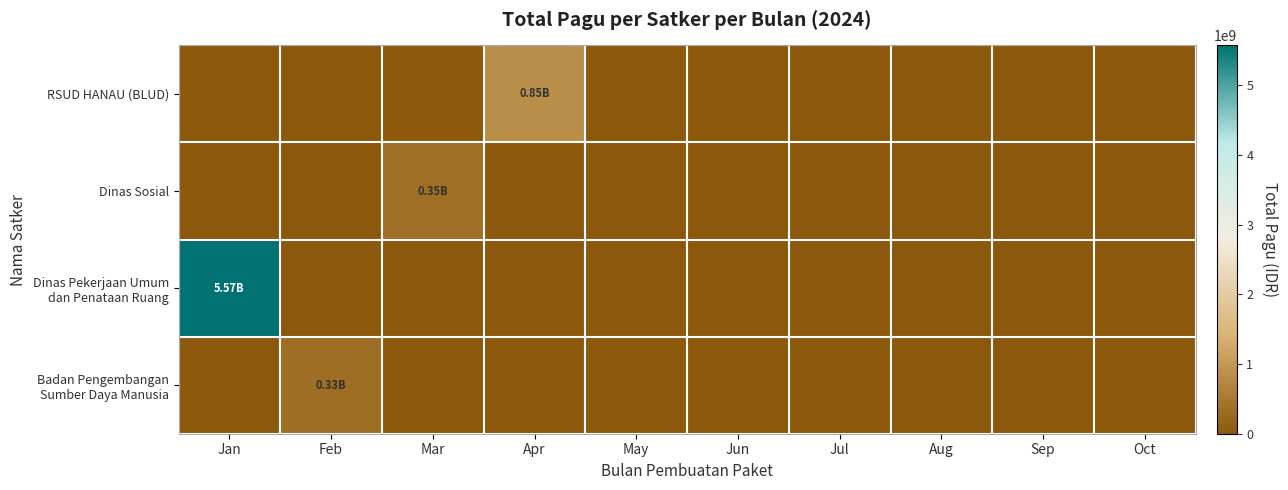

Which series changed the most between Feb and Sep?

Badan Pengembangan Sumber Daya Manusia